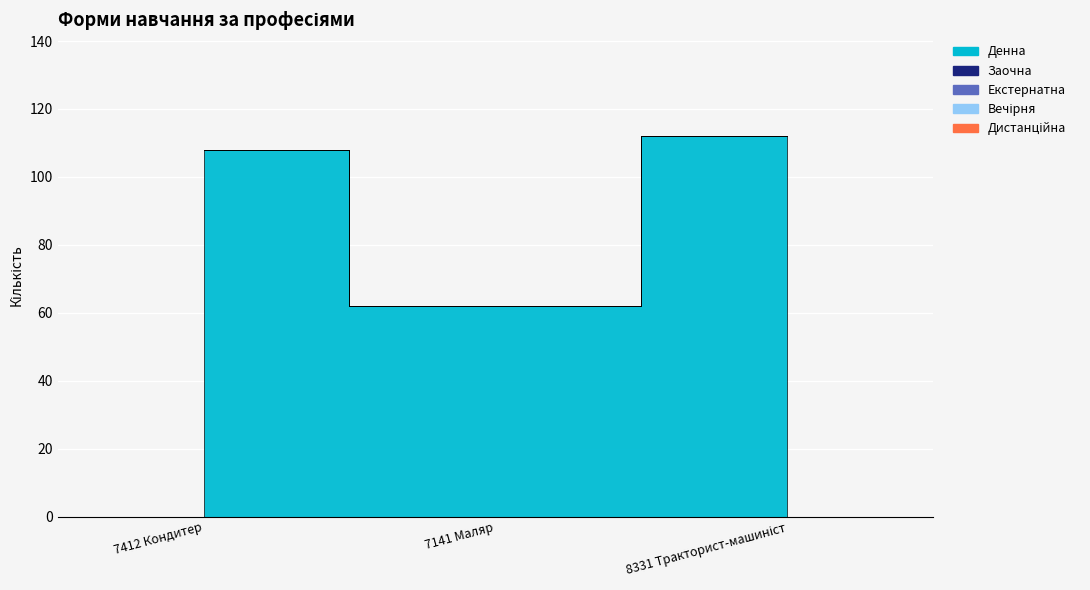

How many distinct data groups are displayed?

5